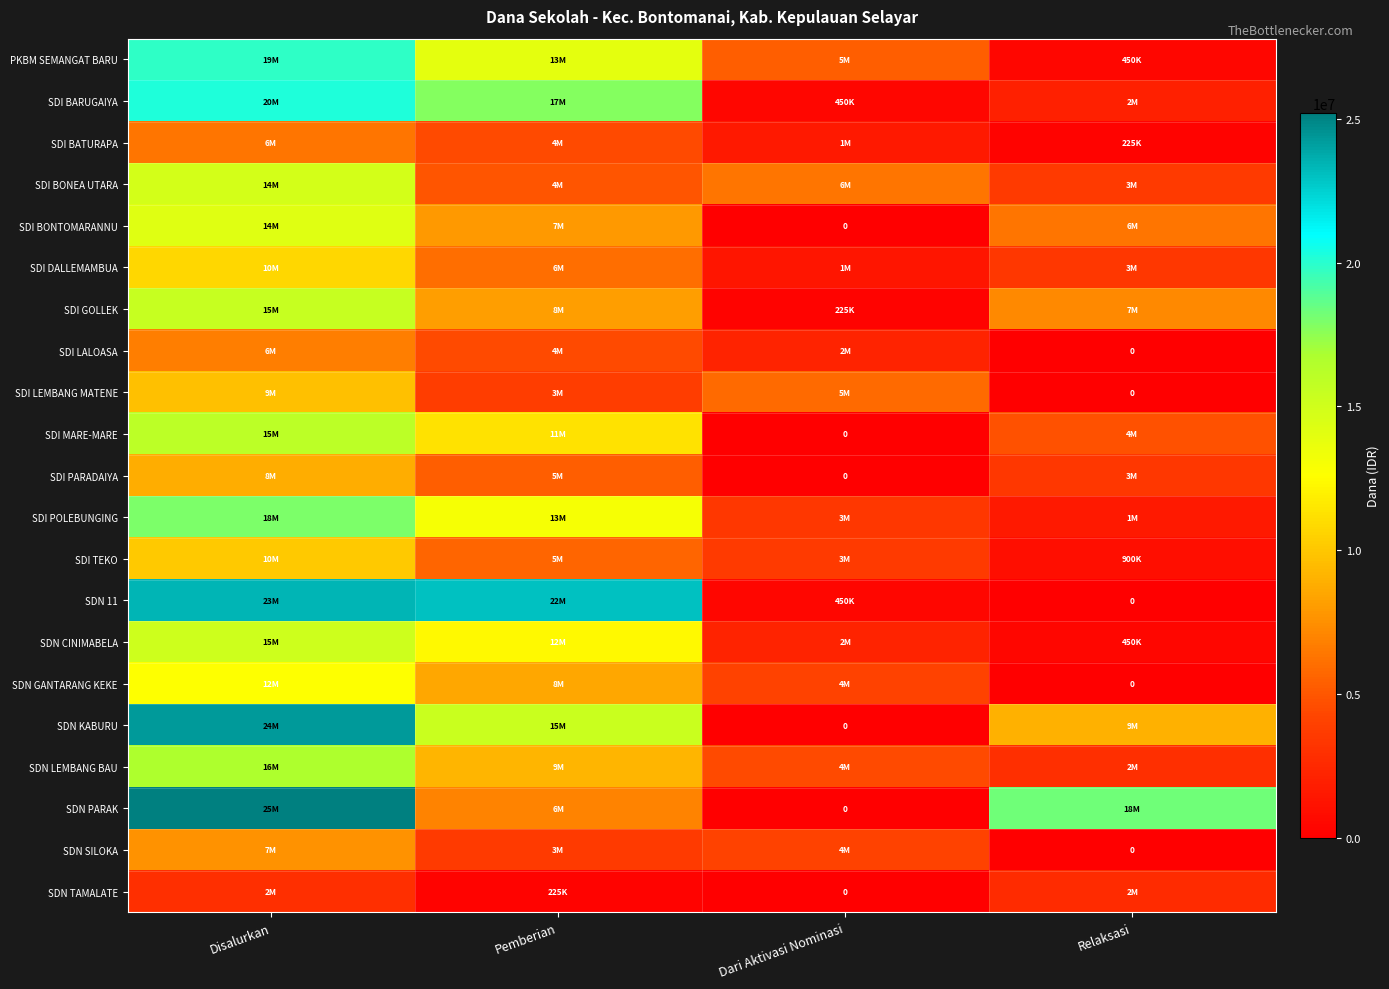

How many distinct data groups are displayed?

21